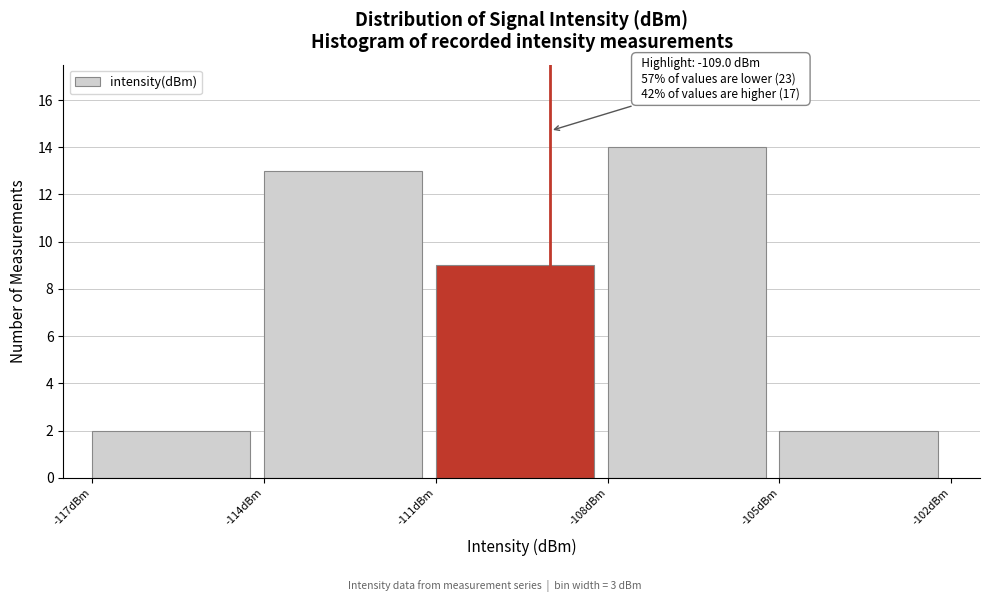

Which range on the x-axis has the tallest bar?

-108 to -105